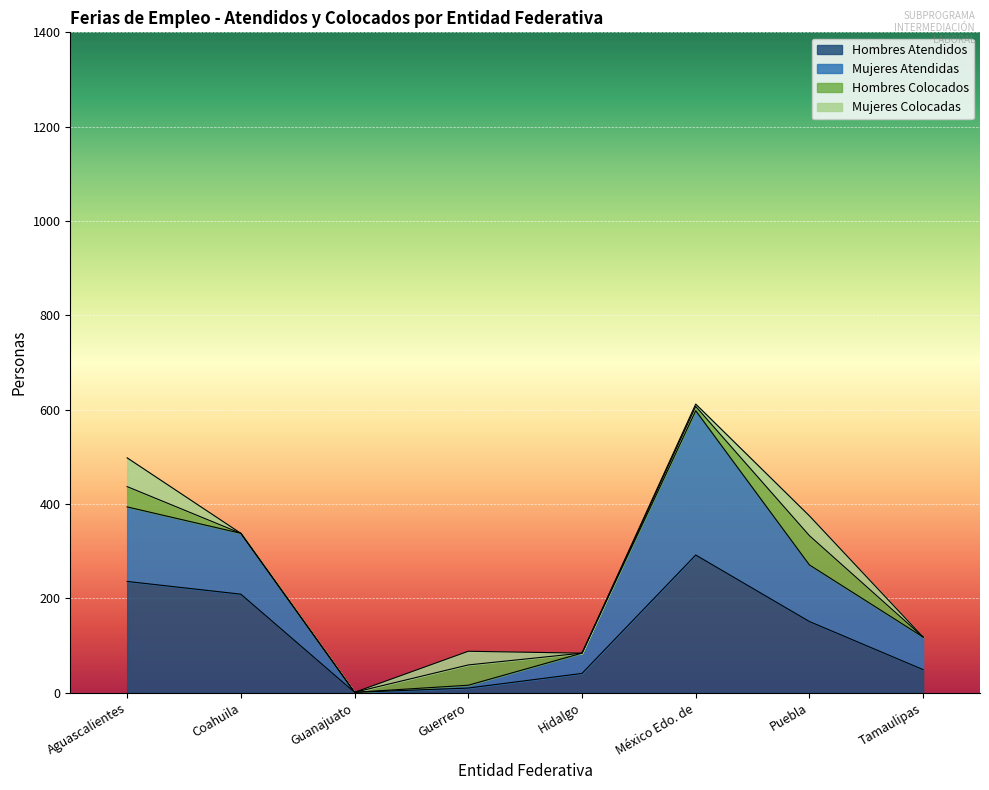

At which category is the sum across all series the highest?

México Edo. de